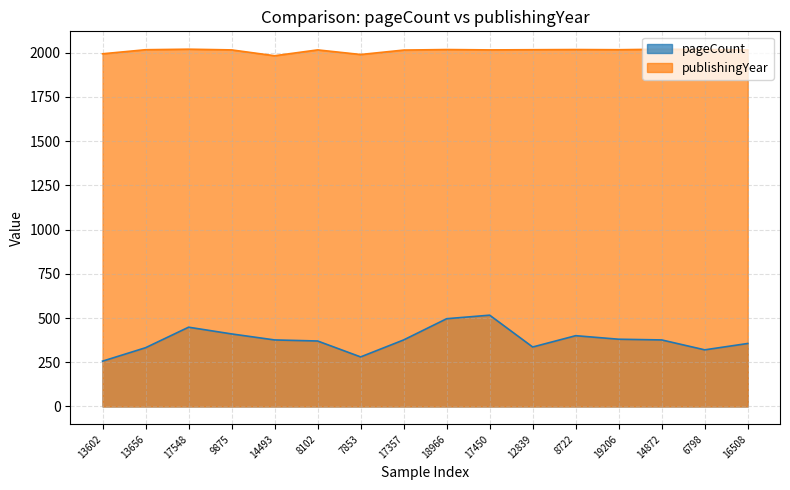

Which series has the largest total across all categories?

publishingYear